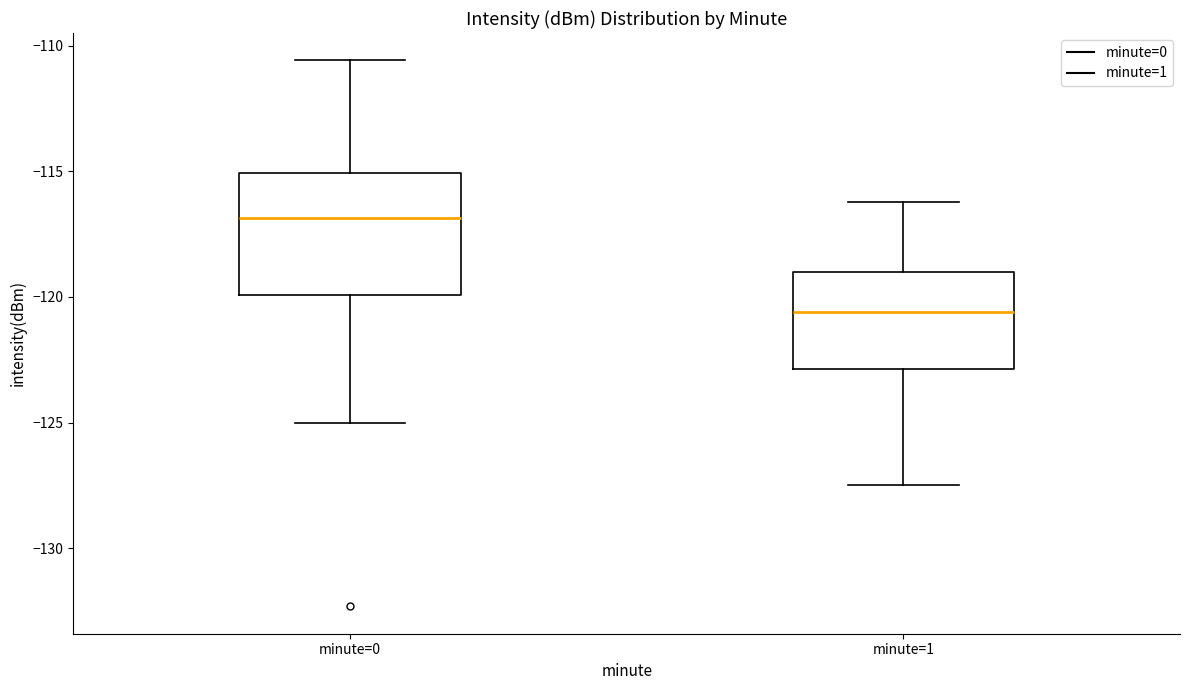

Reading left to right, read every box against the y-axis: the position of its median line, the range the box covers, and the ends of its whiskers. The values are not printed on the chart, so give them approximately, as read against the axis.

minute=0: median -117.0, box -120.0 to -115.0, whiskers -125.0 to -110.5
minute=1: median -120.5, box -123.0 to -119.0, whiskers -127.5 to -116.0